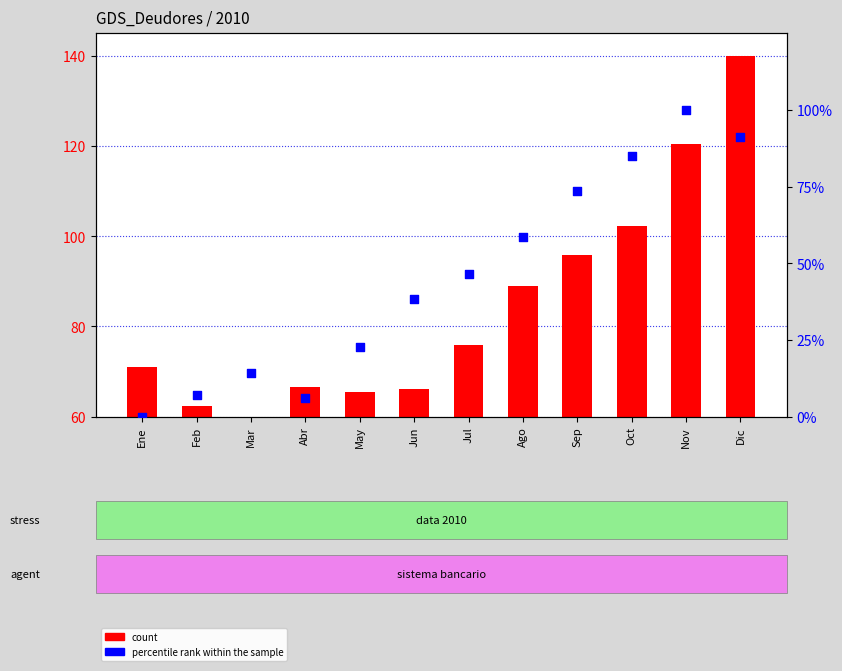

At how many categories does at least one series exceed 72?

6